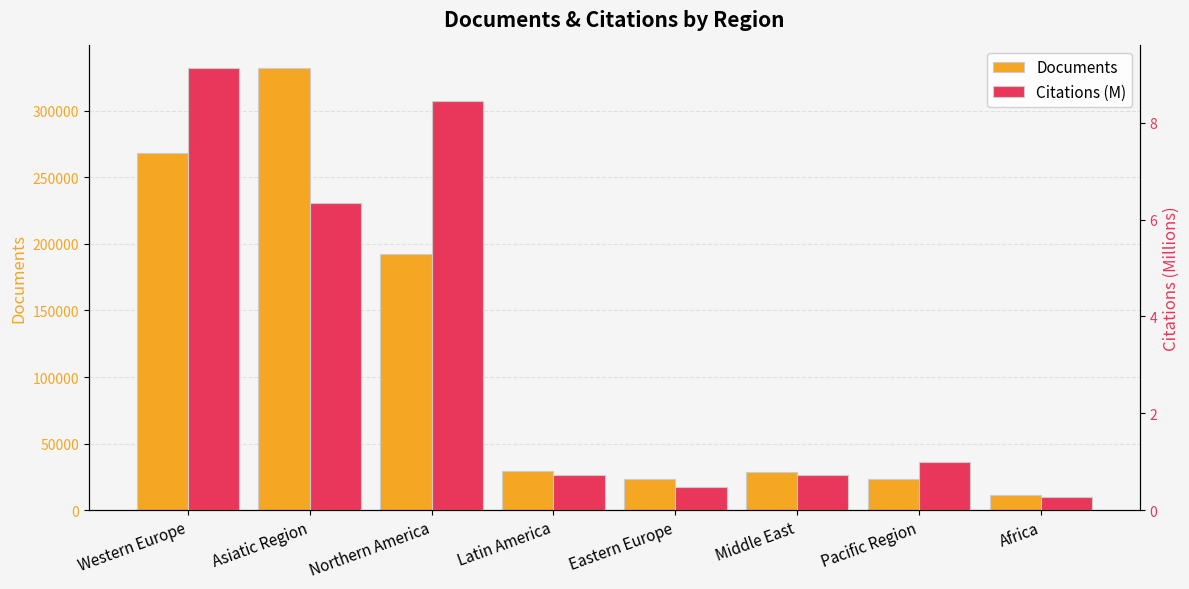

What is the difference between the maximum and minimum values in the Citations (M) series?

8.9